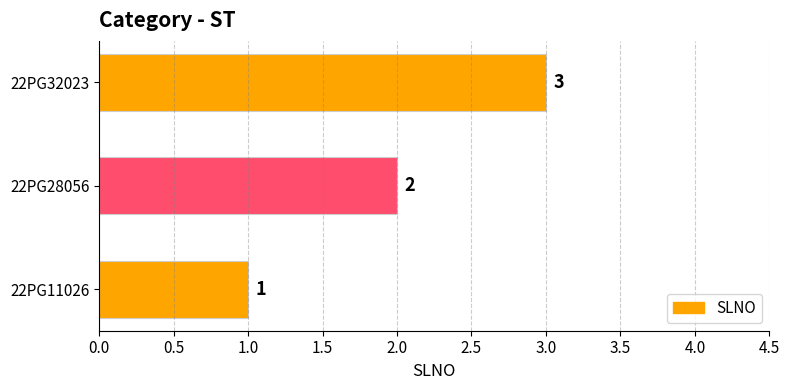

Count the values in the range 1 to 3.

3